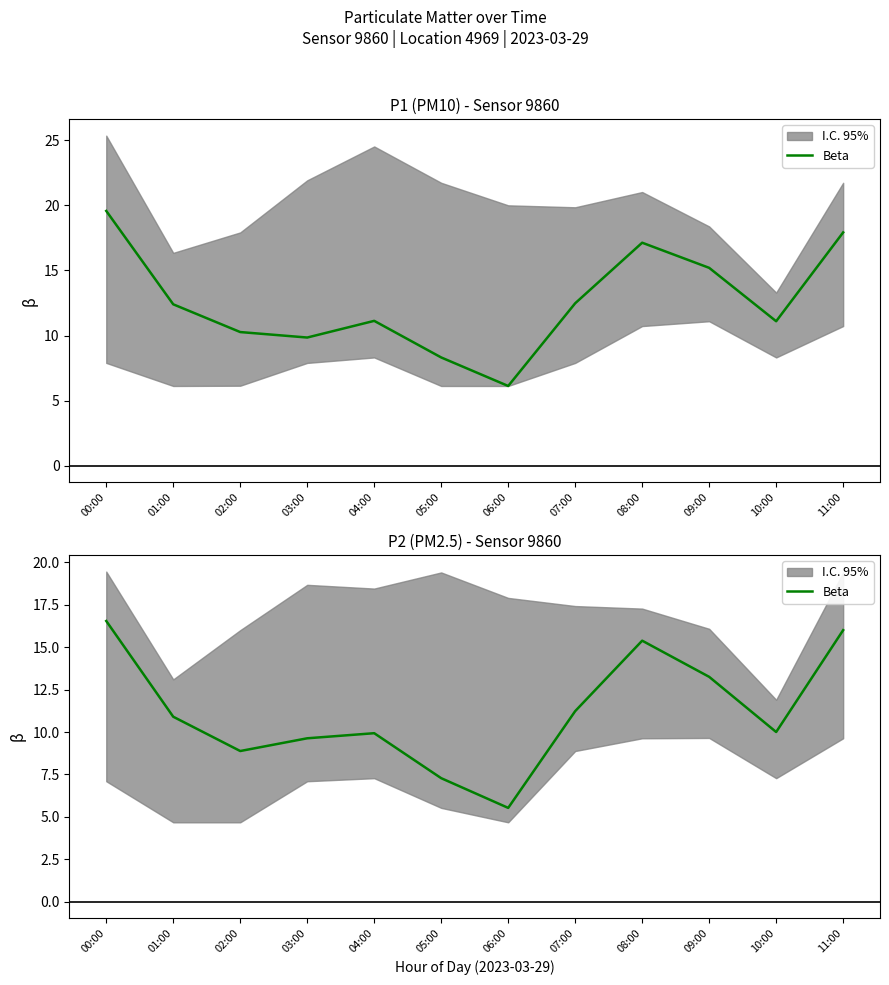

Count the number of categories in the chart.

12